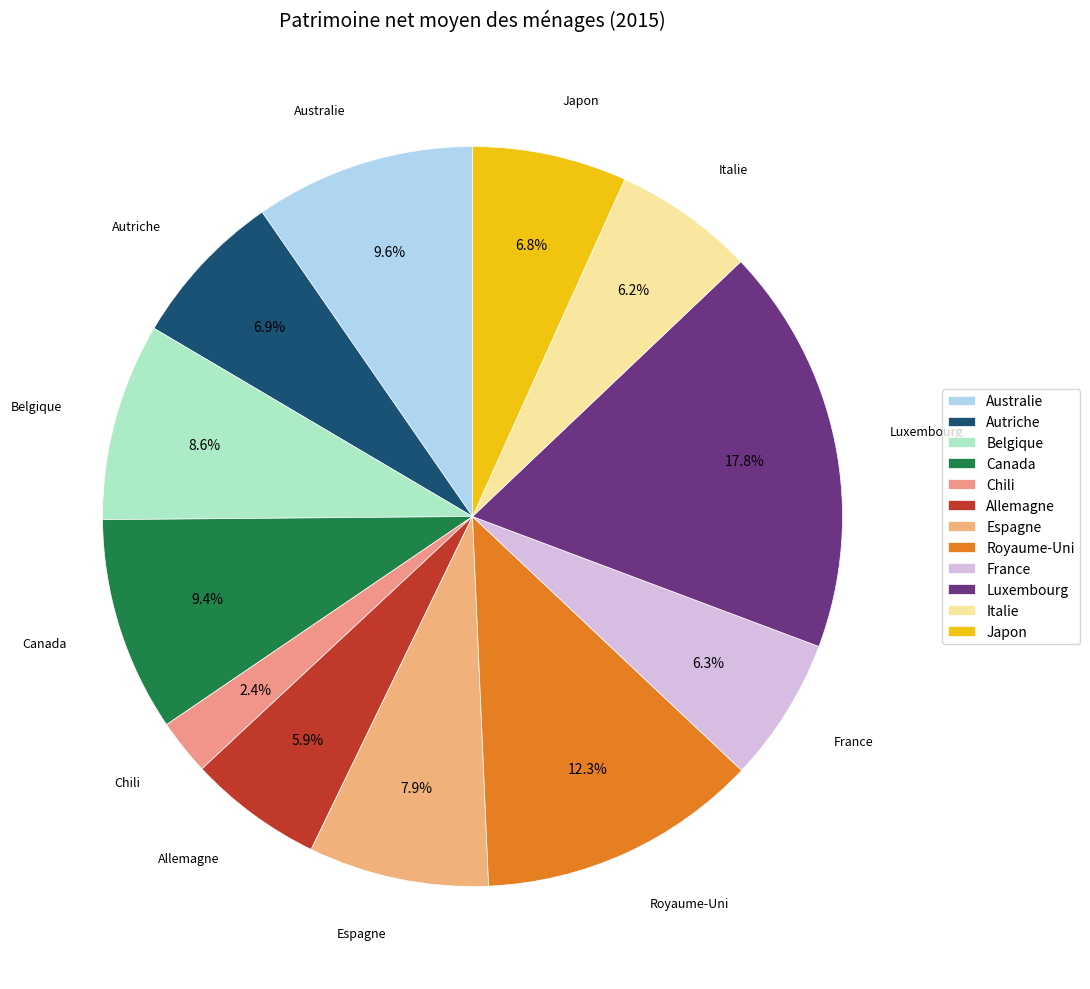

What is the largest slice in the pie chart?

Luxembourg